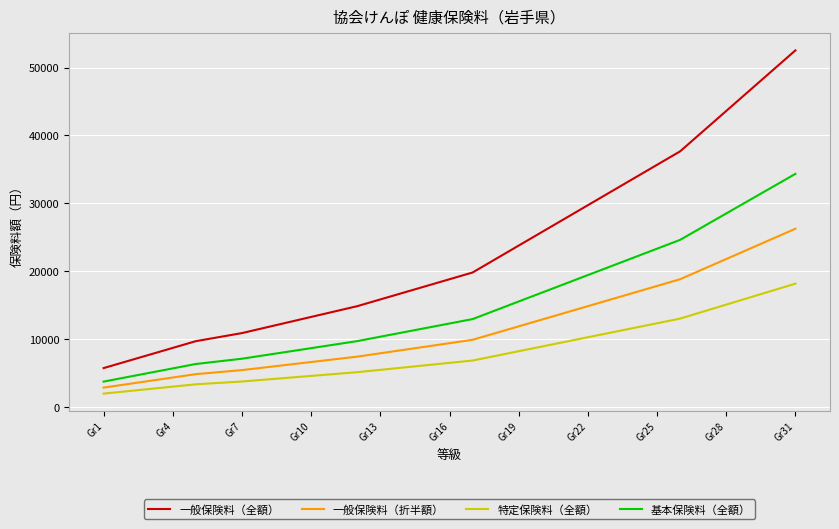

Is this an area chart (filled region under the line)?

No